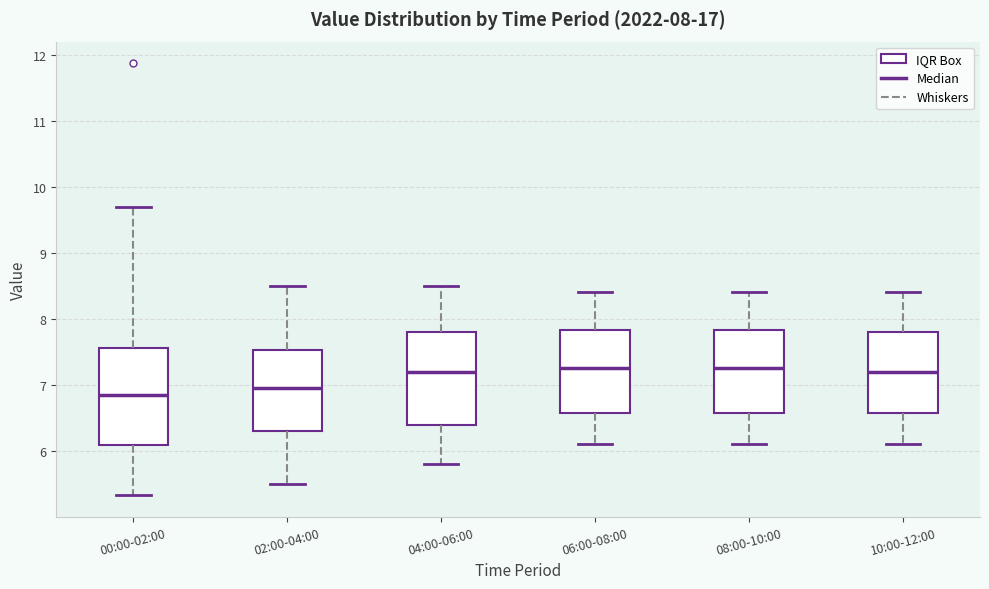

Which box's median line is the lowest?

00:00-02:00